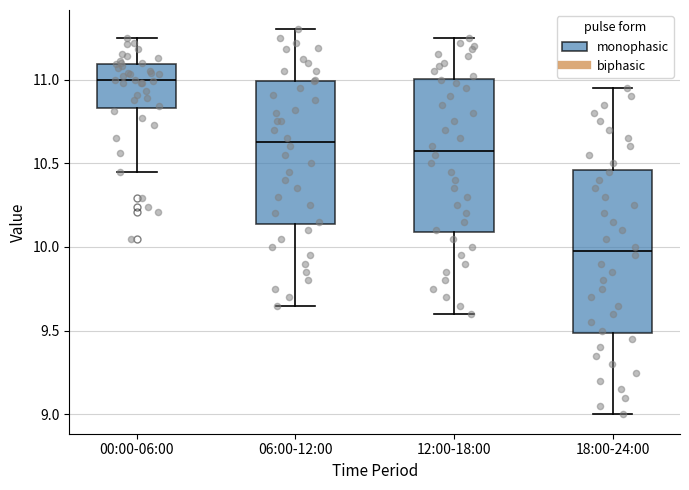

Which box has the lowest median line?

18:00-24:00